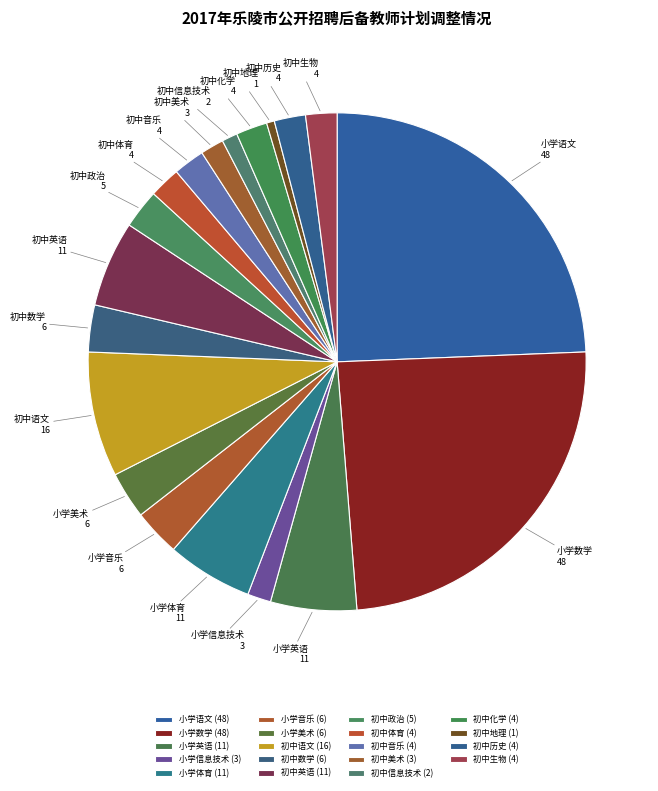

The 小学体育 slice represents 6% of the pie. True or false?

True